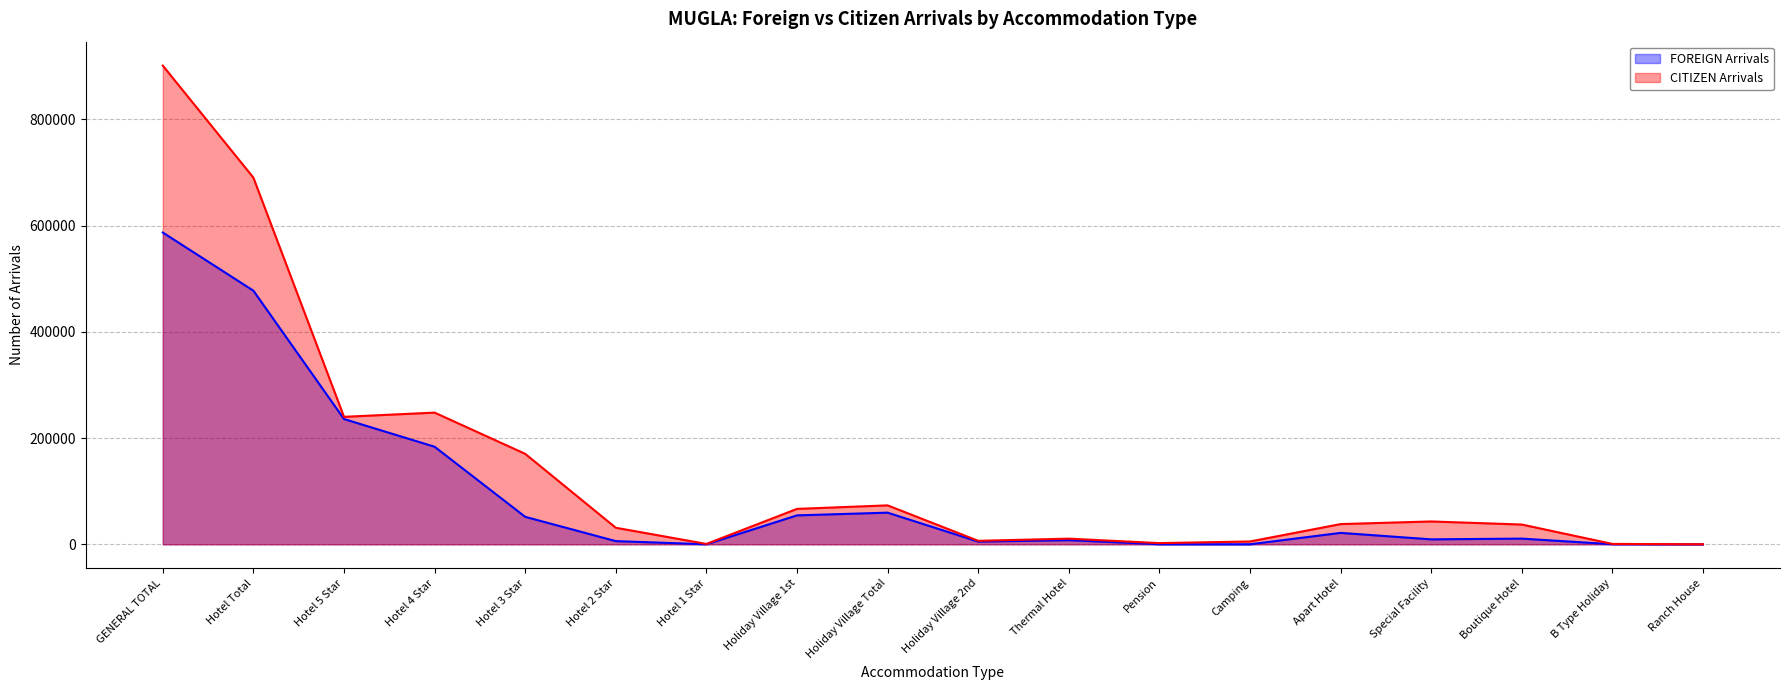

Which series has the largest total across all categories?

CITIZEN Arrivals